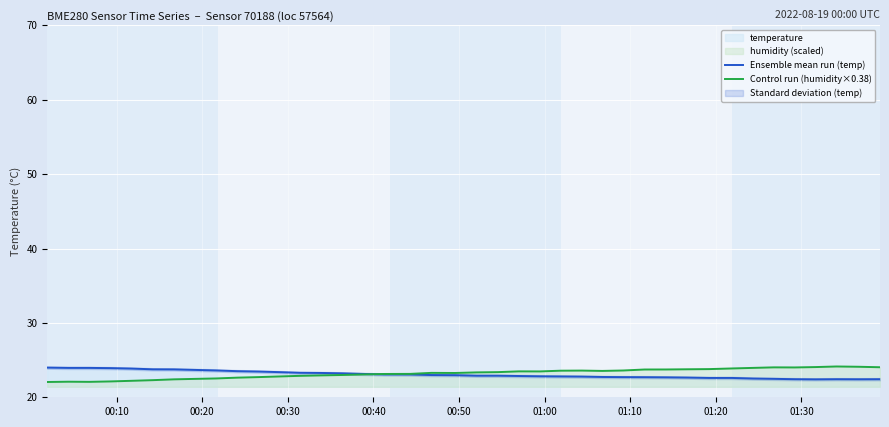

How many intersections are there between Control run (humidity×0.38) and Ensemble mean run (temp)?

1